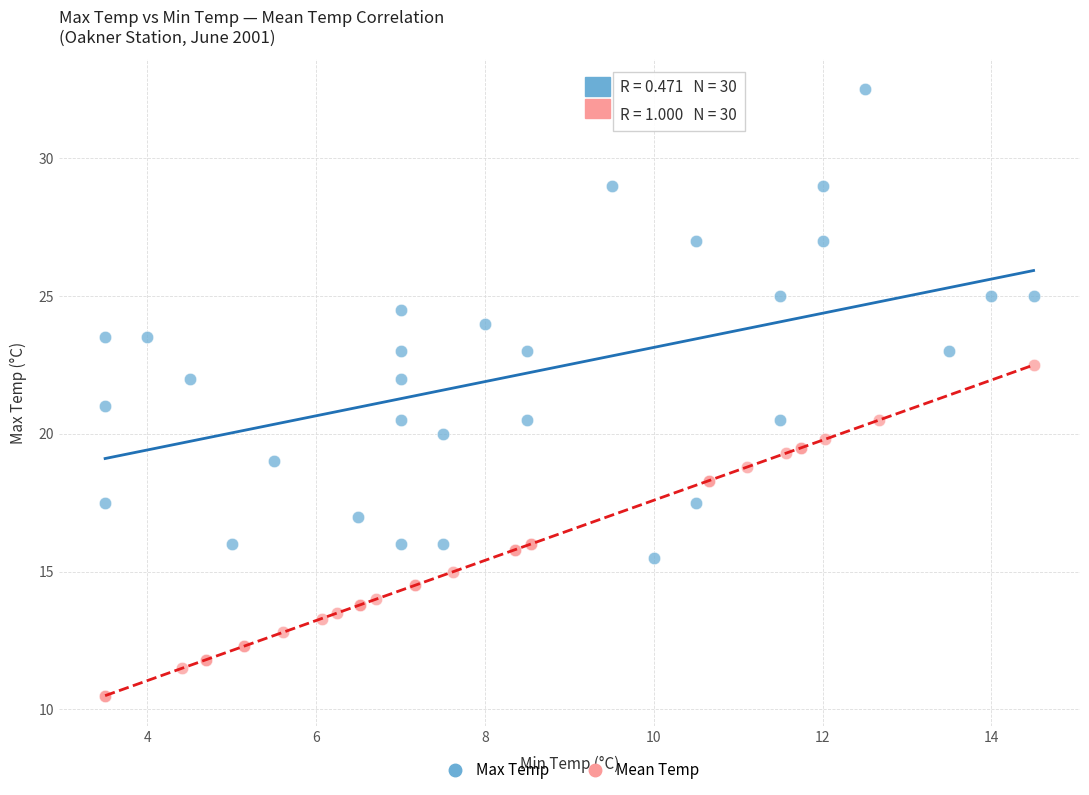

Which series has the widest spread of Y values?

Max Temp